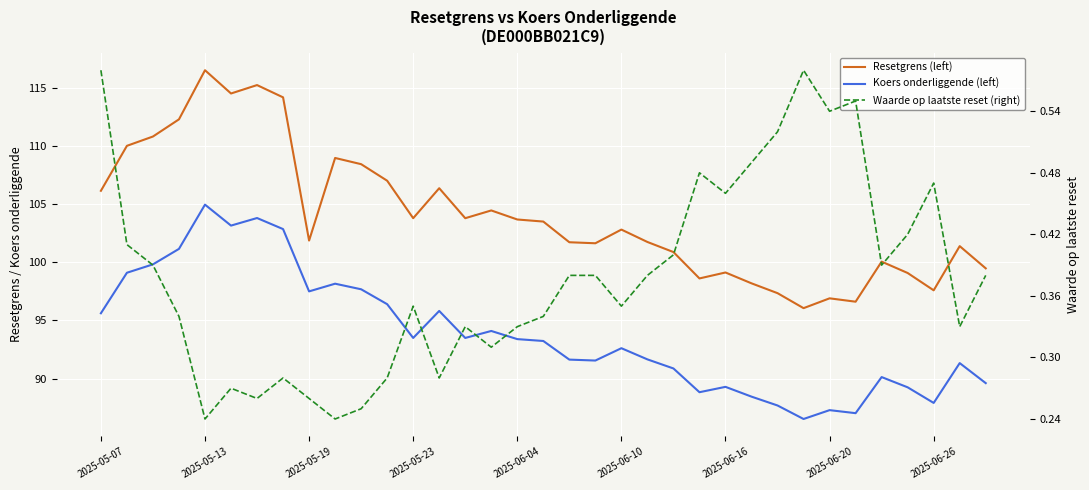

What is the sum of the Koers onderliggende (left) values at 22 and 2025-06-20?

193.7